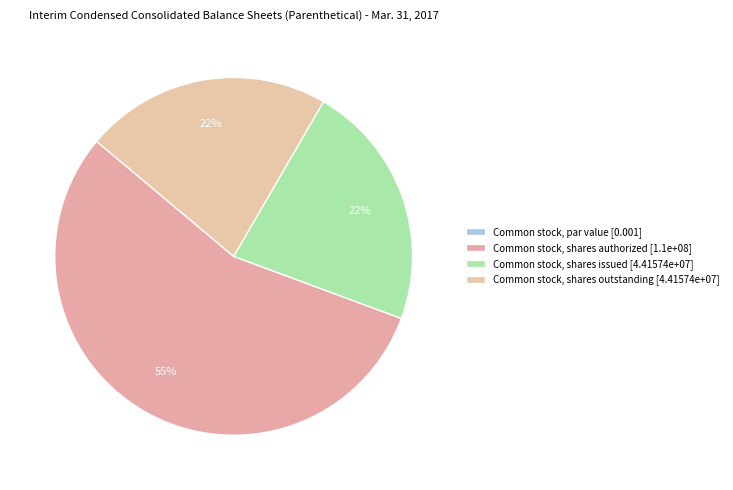

Which category has the smallest portion of the pie?

Common stock, par value